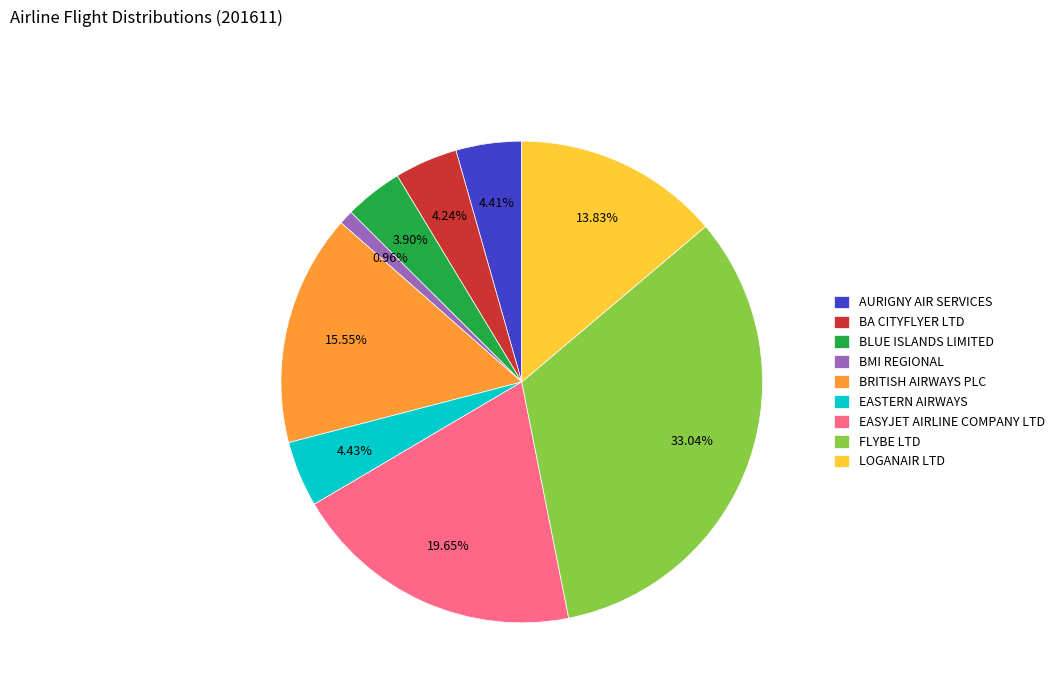

Between EASYJET AIRLINE COMPANY LTD and BMI REGIONAL, which is larger?

EASYJET AIRLINE COMPANY LTD